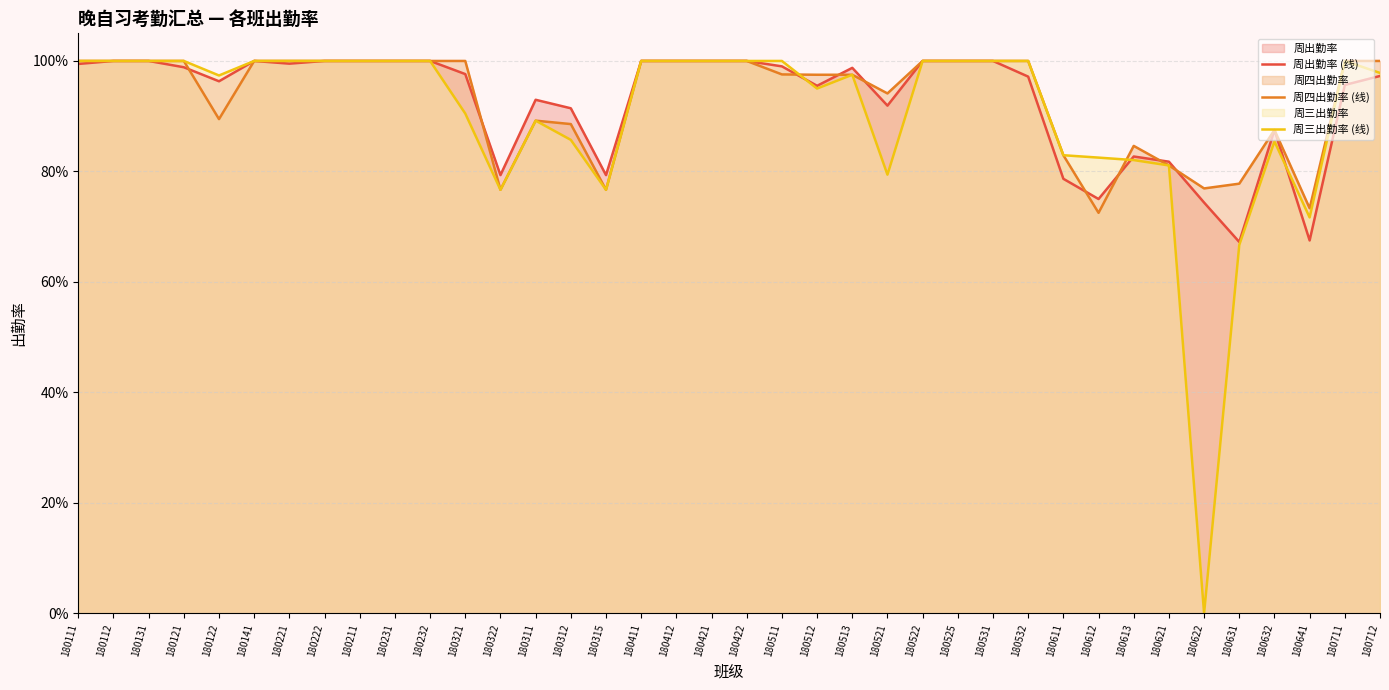

Read the 周四出勤率 (线) value at 180411.

1.0